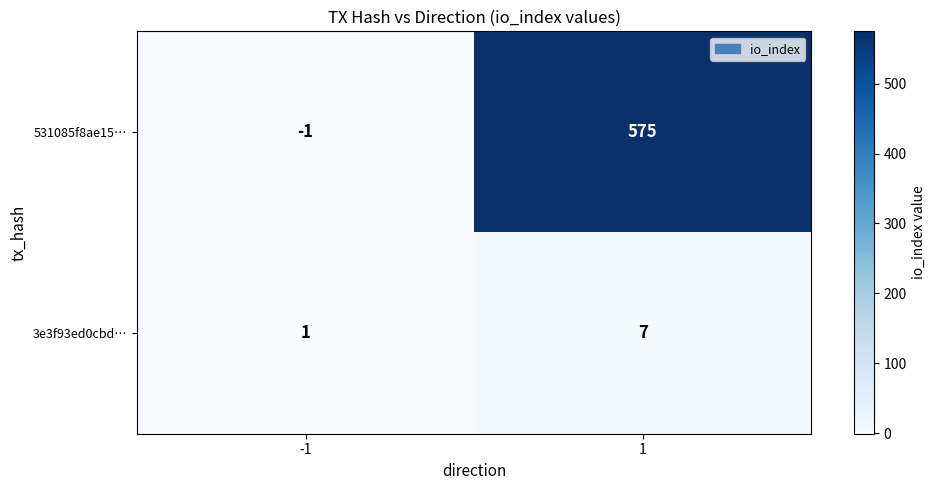

What is the maximum value for 531085f8ae15…?

575